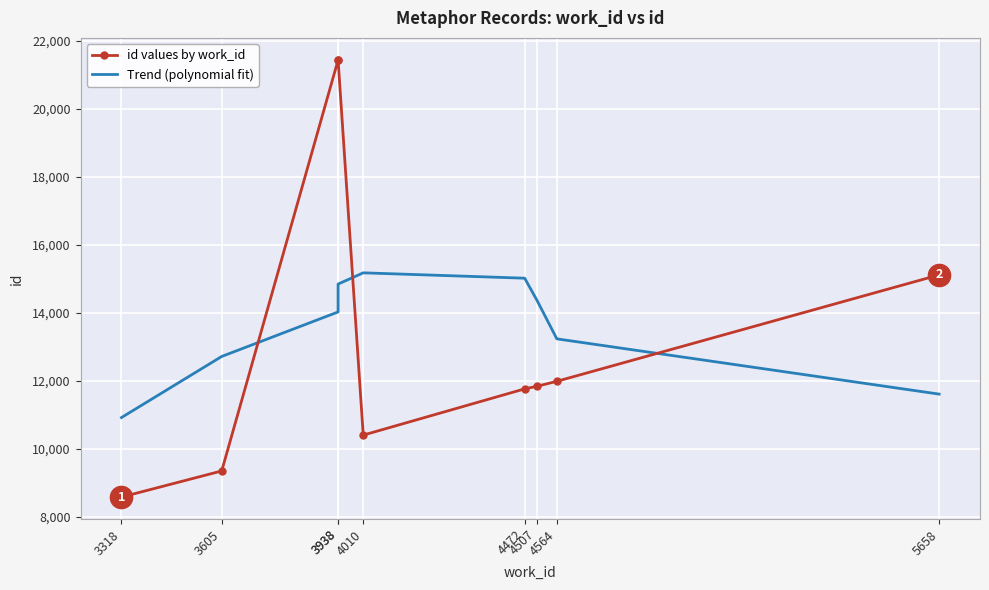

What is the average value of the id values by work_id series?

13545.9